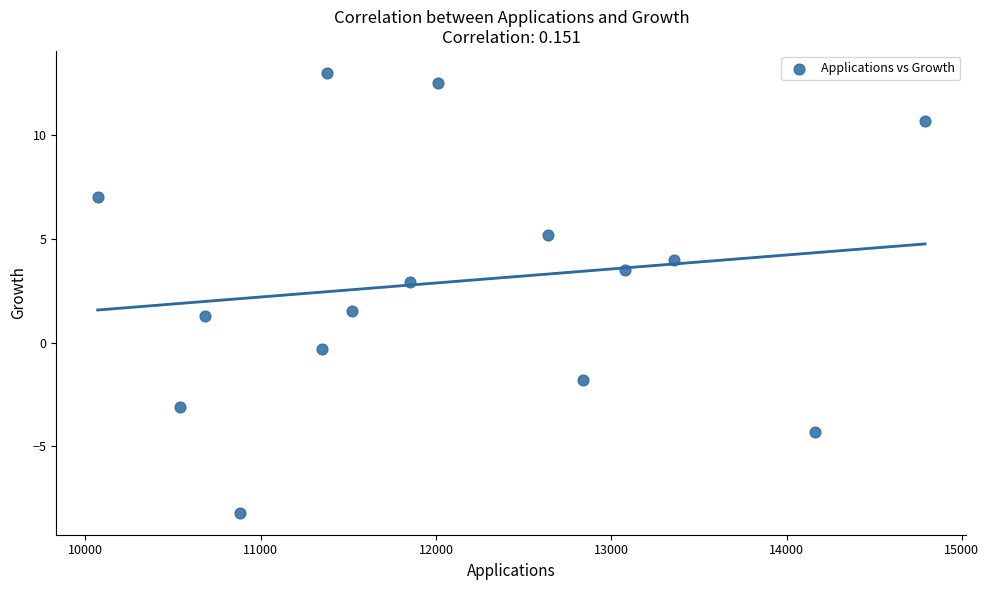

What is the range of Y values (max minus min)?

21.2